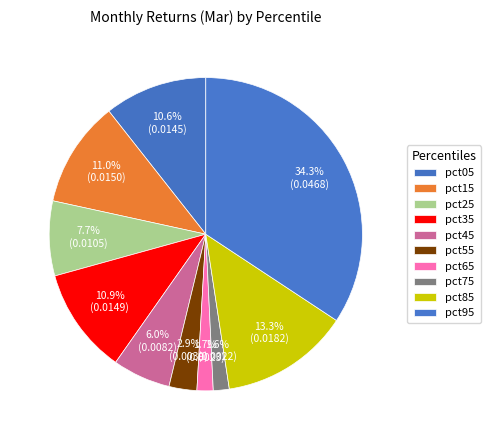

To the nearest percent, what is the difference between the largest and smallest slice percentages?

33%